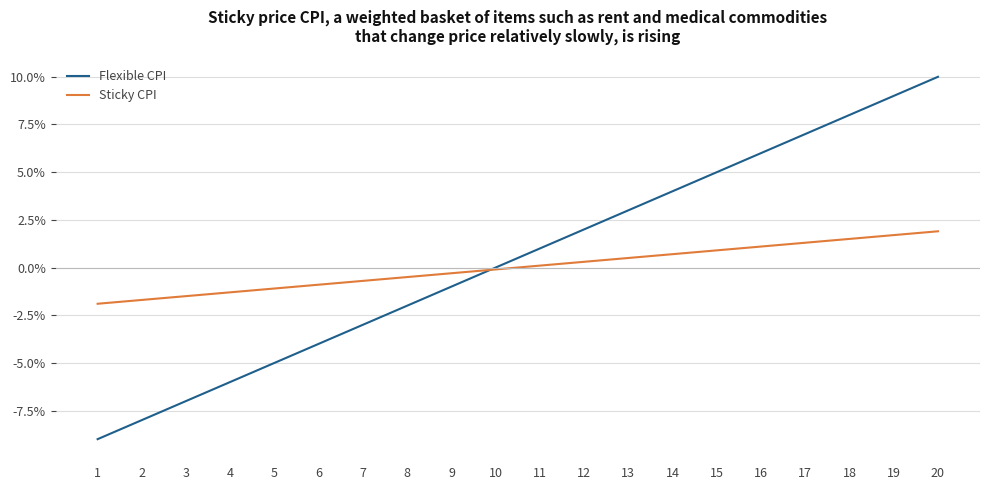

True or false: Flexible CPI and Sticky CPI intersect in this chart.

True